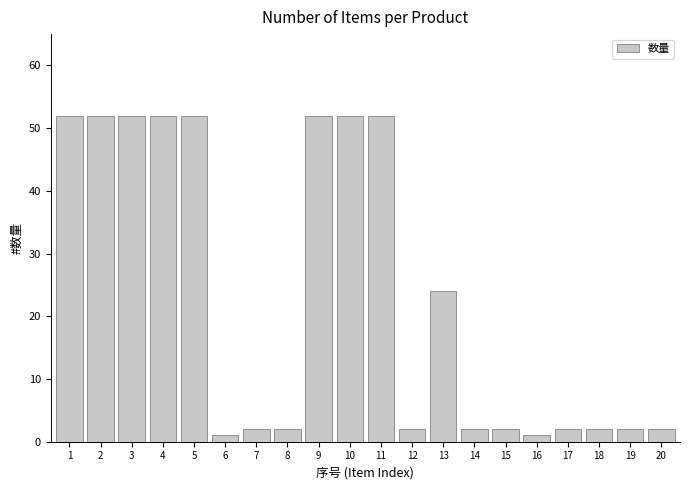

What is the smallest value displayed?

1